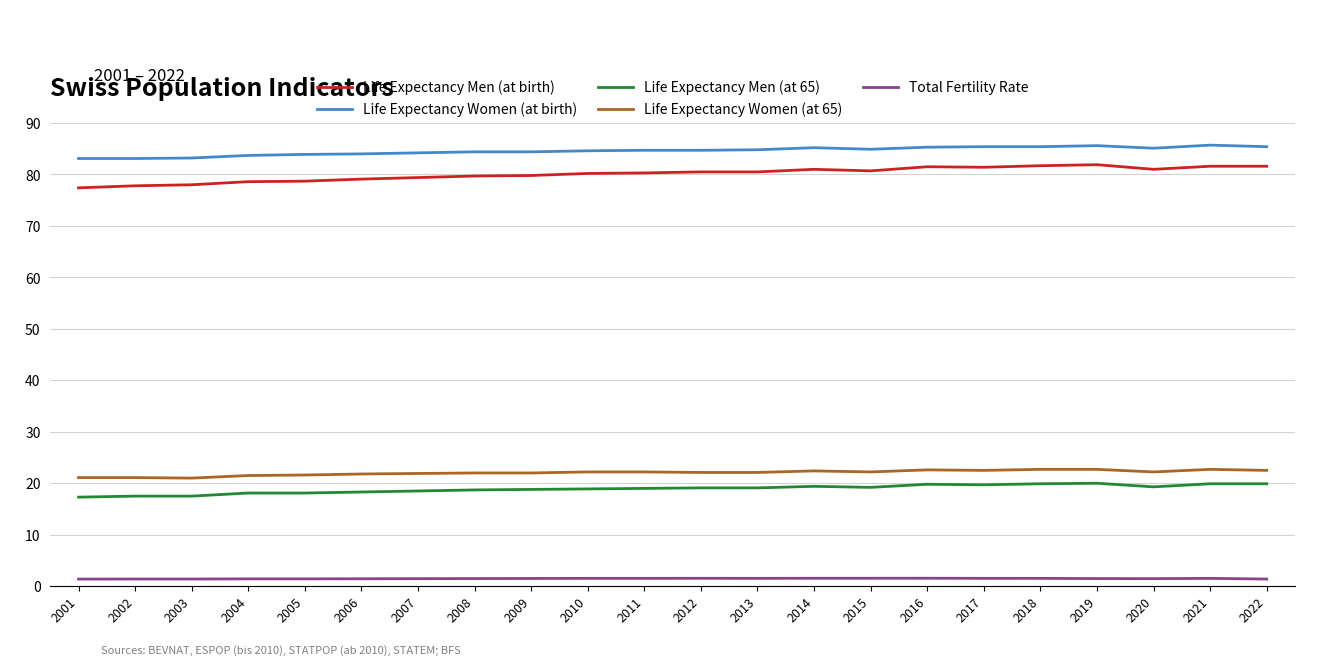

At 2011, list the series in order from largest to smallest.

Life Expectancy Women (at birth), Life Expectancy Men (at birth), Life Expectancy Women (at 65), Life Expectancy Men (at 65), Total Fertility Rate